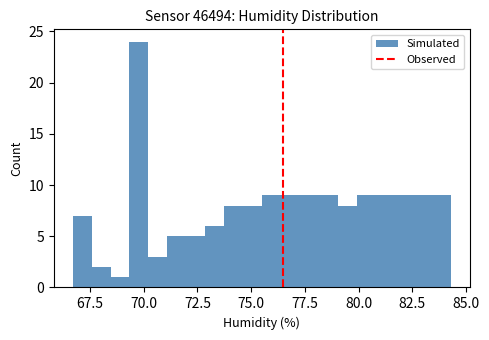

Read against the x-axis, roughly where is the centre of the tallest bar?

70.0